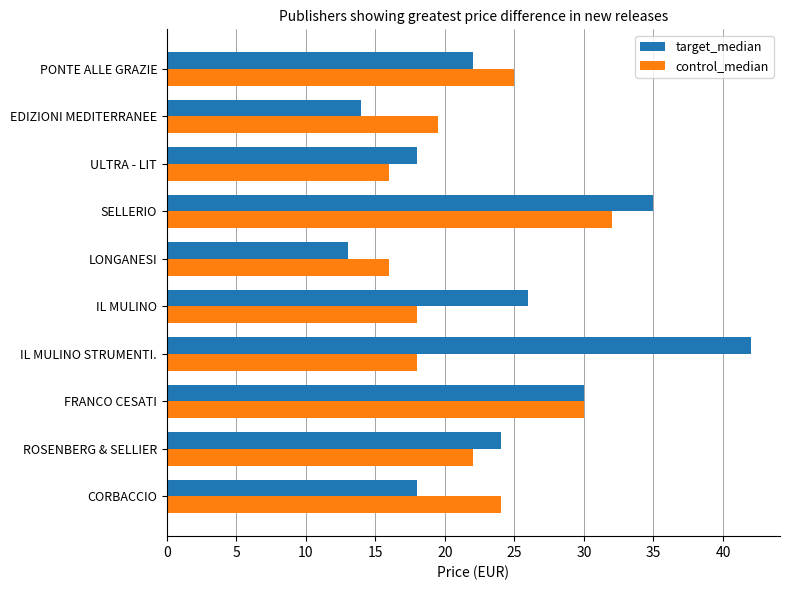

Which series has the widest spread of values?

target_median